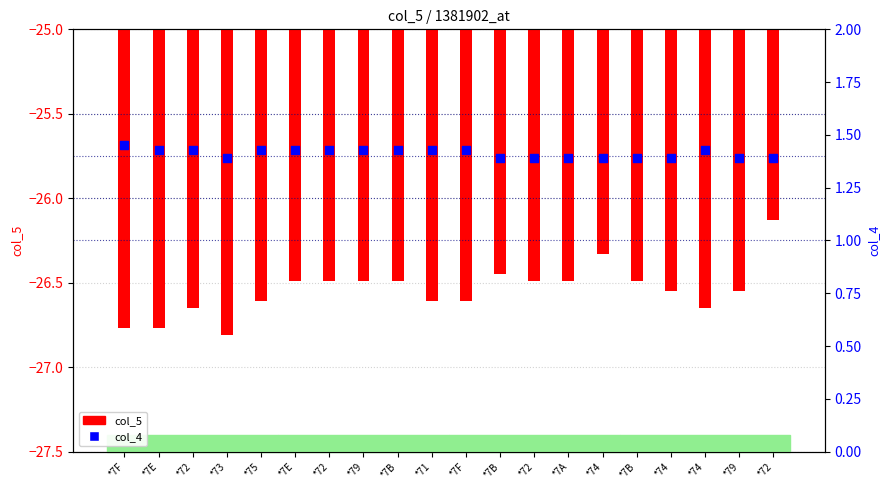

Which series has the widest spread of Y values?

col_5